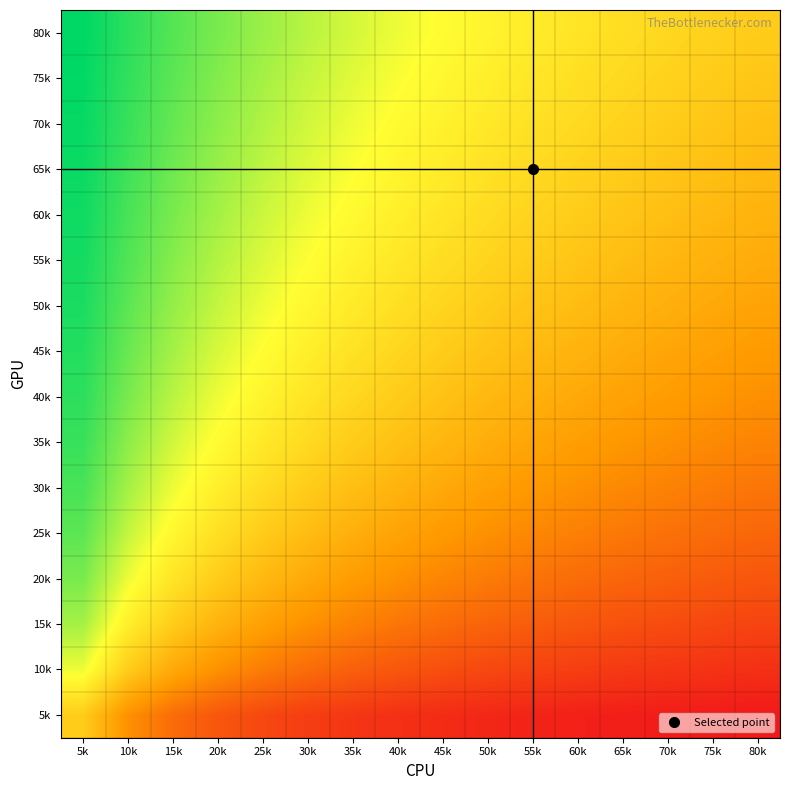

Reading left to right, list all the values displayed in this chart.

5k: 5k=0.1	10k=-0.3	15k=-0.4	20k=-0.5	25k=-0.6	30k=-0.6	35k=-0.7	40k=-0.7	45k=-0.7	50k=-0.7	55k=-0.8	60k=-0.8	65k=-0.8	70k=-0.8	75k=-0.8	80k=-0.8
10k: 5k=0.4	10k=0.1	15k=-0.1	20k=-0.3	25k=-0.4	30k=-0.4	35k=-0.5	40k=-0.5	45k=-0.6	50k=-0.6	55k=-0.6	60k=-0.6	65k=-0.7	70k=-0.7	75k=-0.7	80k=-0.7
15k: 5k=0.6	10k=0.3	15k=0.1	20k=-0.1	25k=-0.2	30k=-0.3	35k=-0.3	40k=-0.4	45k=-0.4	50k=-0.5	55k=-0.5	60k=-0.5	65k=-0.6	70k=-0.6	75k=-0.6	80k=-0.6
20k: 5k=0.7	10k=0.4	15k=0.2	20k=0.1	25k=-0.0	30k=-0.1	35k=-0.2	40k=-0.3	45k=-0.3	50k=-0.4	55k=-0.4	60k=-0.4	65k=-0.5	70k=-0.5	75k=-0.5	80k=-0.5
25k: 5k=0.7	10k=0.5	15k=0.3	20k=0.2	25k=0.1	30k=-0.0	35k=-0.1	40k=-0.2	45k=-0.2	50k=-0.3	55k=-0.3	60k=-0.3	65k=-0.4	70k=-0.4	75k=-0.4	80k=-0.5
30k: 5k=0.8	10k=0.6	15k=0.4	20k=0.3	25k=0.2	30k=0.1	35k=-0.0	40k=-0.1	45k=-0.1	50k=-0.2	55k=-0.2	60k=-0.3	65k=-0.3	70k=-0.3	75k=-0.4	80k=-0.4
35k: 5k=0.8	10k=0.6	15k=0.5	20k=0.3	25k=0.2	30k=0.1	35k=0.1	40k=0.0	45k=-0.1	50k=-0.1	55k=-0.2	60k=-0.2	65k=-0.2	70k=-0.3	75k=-0.3	80k=-0.3
40k: 5k=0.8	10k=0.7	15k=0.5	20k=0.4	25k=0.3	30k=0.2	35k=0.1	40k=0.1	45k=0.0	50k=-0.0	55k=-0.1	60k=-0.1	65k=-0.2	70k=-0.2	75k=-0.2	80k=-0.3
45k: 5k=0.9	10k=0.7	15k=0.6	20k=0.5	25k=0.4	30k=0.3	35k=0.2	40k=0.1	45k=0.1	50k=0.0	55k=-0.0	60k=-0.1	65k=-0.1	70k=-0.1	75k=-0.2	80k=-0.2
50k: 5k=0.9	10k=0.7	15k=0.6	20k=0.5	25k=0.4	30k=0.3	35k=0.2	40k=0.2	45k=0.1	50k=0.1	55k=0.0	60k=-0.0	65k=-0.1	70k=-0.1	75k=-0.1	80k=-0.2
55k: 5k=0.9	10k=0.8	15k=0.6	20k=0.5	25k=0.4	30k=0.4	35k=0.3	40k=0.2	45k=0.2	50k=0.1	55k=0.1	60k=0.0	65k=-0.0	70k=-0.0	75k=-0.1	80k=-0.1
60k: 5k=0.9	10k=0.8	15k=0.7	20k=0.6	25k=0.5	30k=0.4	35k=0.3	40k=0.3	45k=0.2	50k=0.2	55k=0.1	60k=0.1	65k=0.0	70k=-0.0	75k=-0.0	80k=-0.1
65k: 5k=0.9	10k=0.8	15k=0.7	20k=0.6	25k=0.5	30k=0.4	35k=0.4	40k=0.3	45k=0.3	50k=0.2	55k=0.2	60k=0.1	65k=0.1	70k=0.0	75k=0.0	80k=-0.0
70k: 5k=0.9	10k=0.8	15k=0.7	20k=0.6	25k=0.5	30k=0.5	35k=0.4	40k=0.3	45k=0.3	50k=0.2	55k=0.2	60k=0.1	65k=0.1	70k=0.1	75k=0.0	80k=0.0
75k: 5k=0.9	10k=0.8	15k=0.7	20k=0.7	25k=0.6	30k=0.5	35k=0.4	40k=0.4	45k=0.3	50k=0.3	55k=0.2	60k=0.2	65k=0.1	70k=0.1	75k=0.1	80k=0.0
80k: 5k=1.0	10k=0.8	15k=0.8	20k=0.7	25k=0.6	30k=0.5	35k=0.5	40k=0.4	45k=0.4	50k=0.3	55k=0.3	60k=0.2	65k=0.2	70k=0.1	75k=0.1	80k=0.1